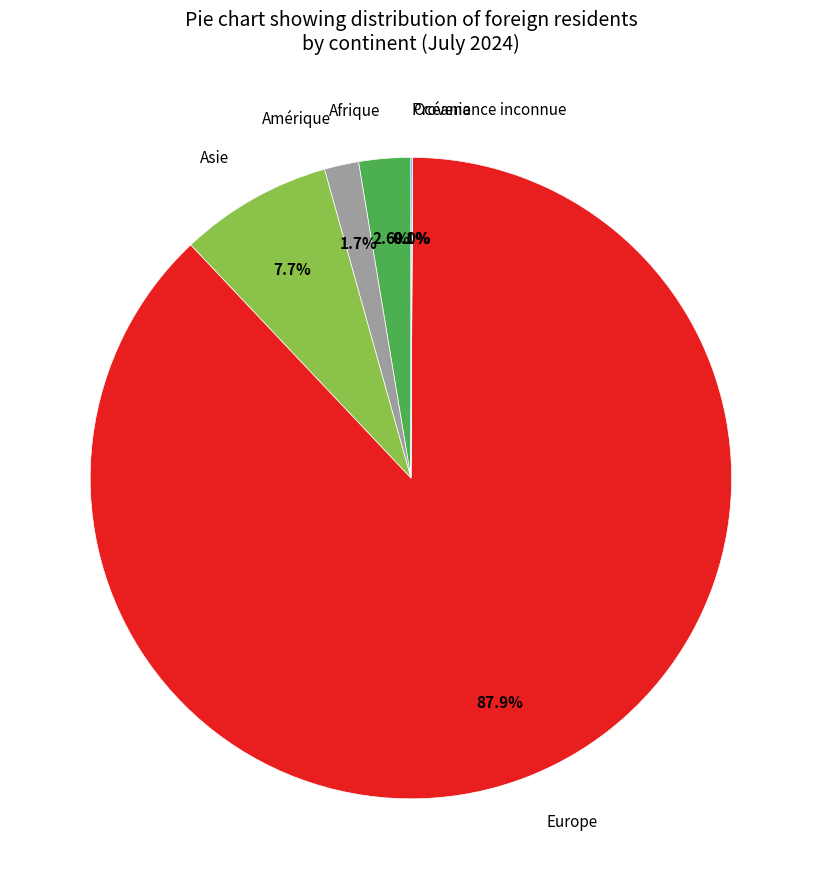

What is the largest slice in the pie chart?

Europe